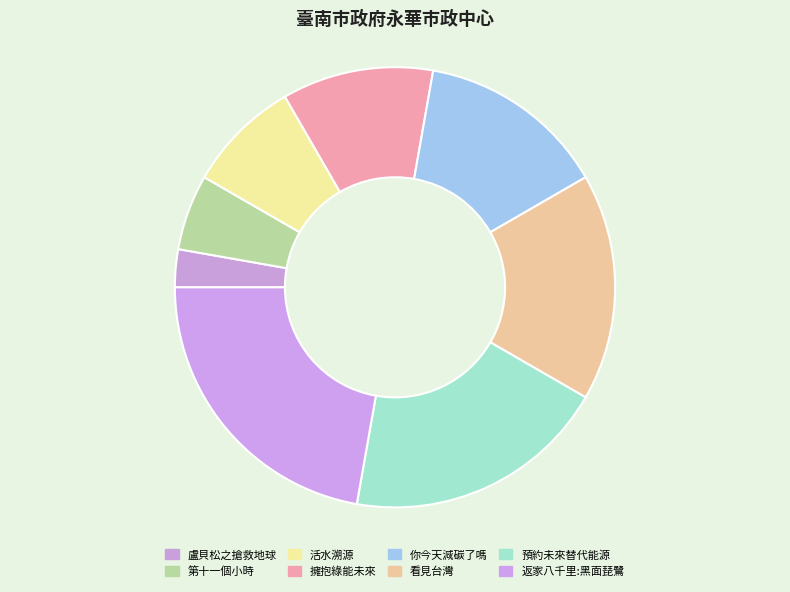

How many slices are in this pie chart?

8